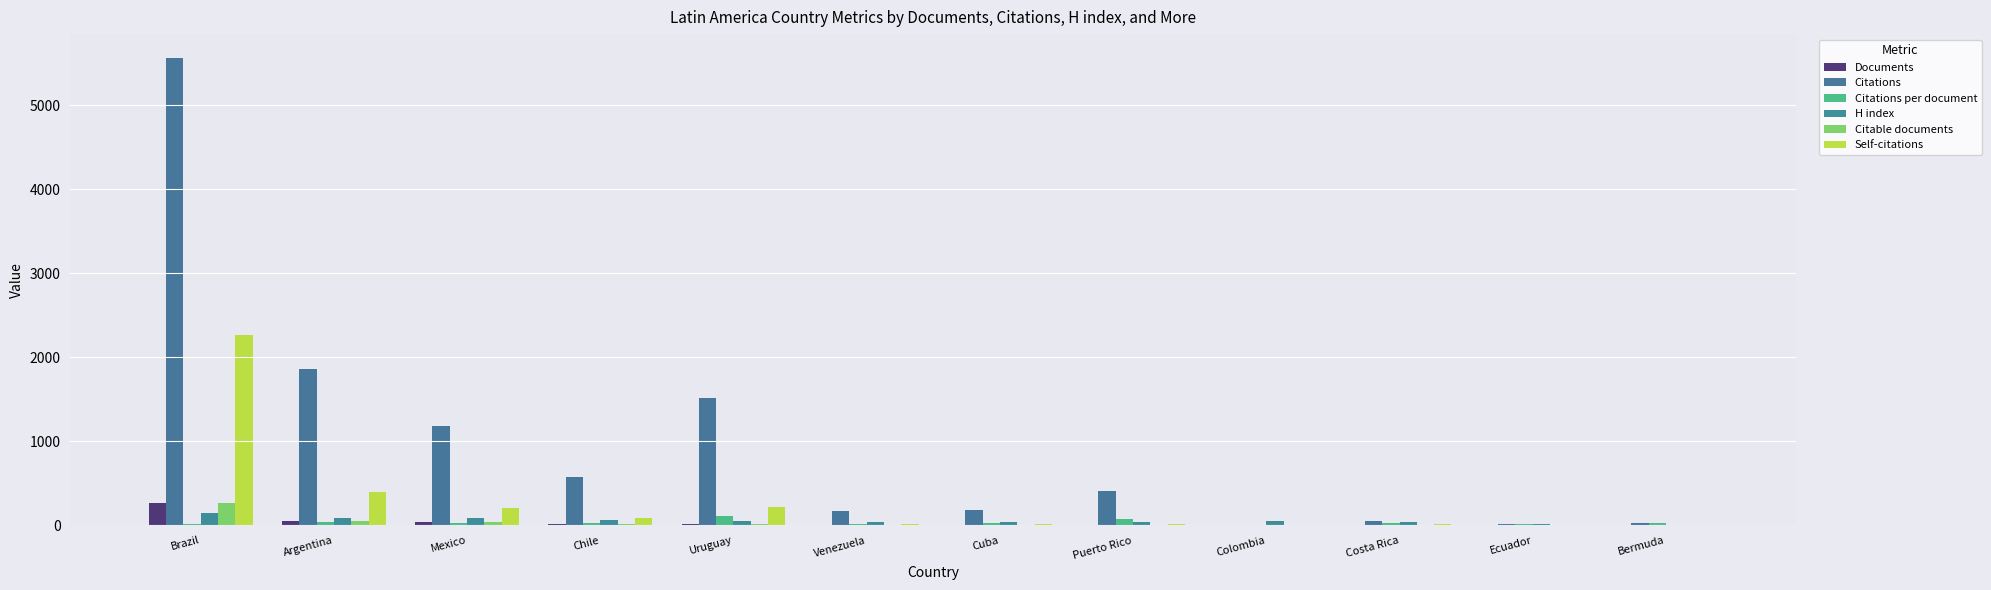

Between Puerto Rico and Colombia, which series saw the biggest shift?

Citations